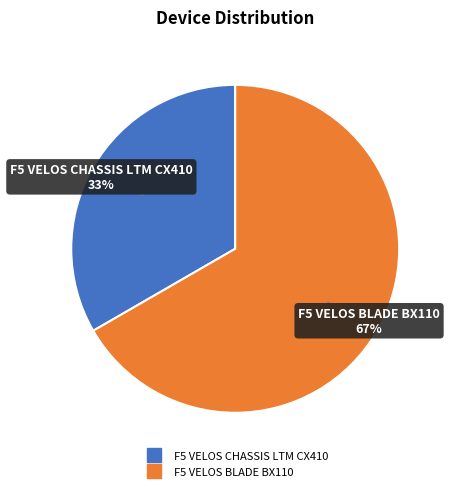

Do F5 VELOS CHASSIS LTM CX410 and F5 VELOS BLADE BX110 together represent more than half of the pie?

Yes